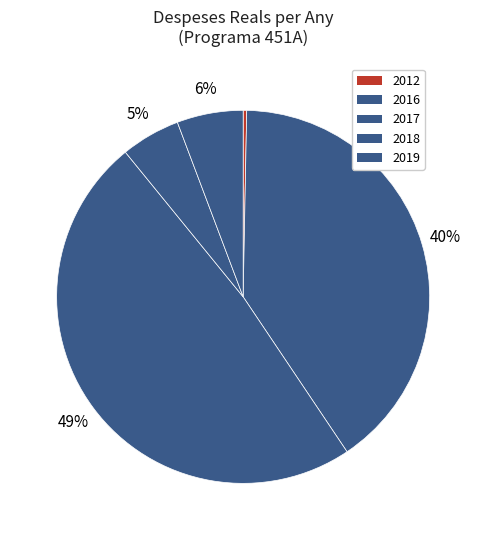

Combined, what portion of the pie is 2018 and 2012?

5.4%